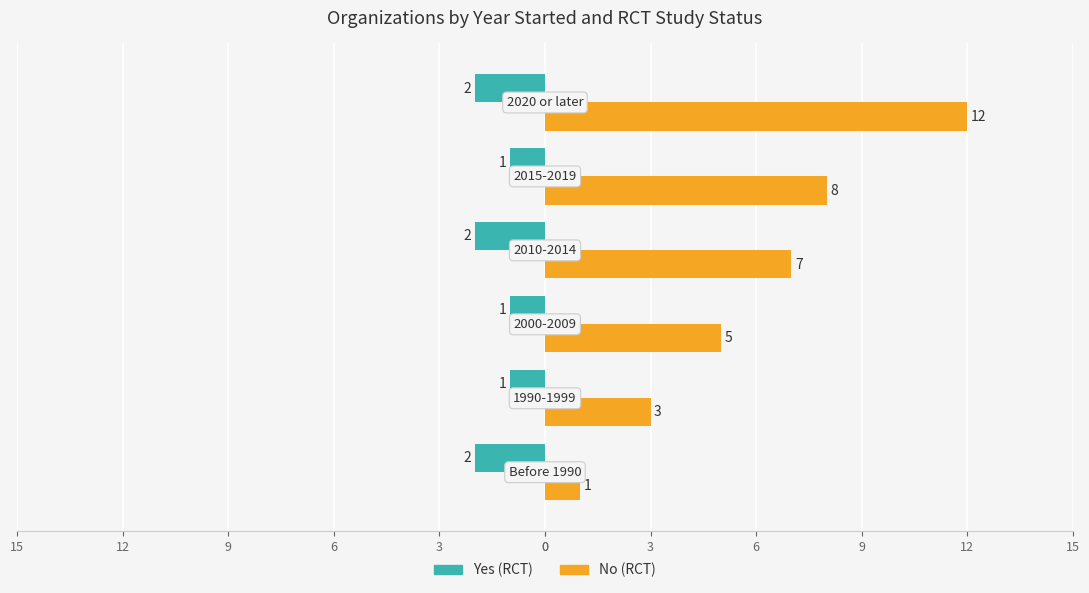

What are all the series names shown in the legend?

Yes (RCT), No (RCT)